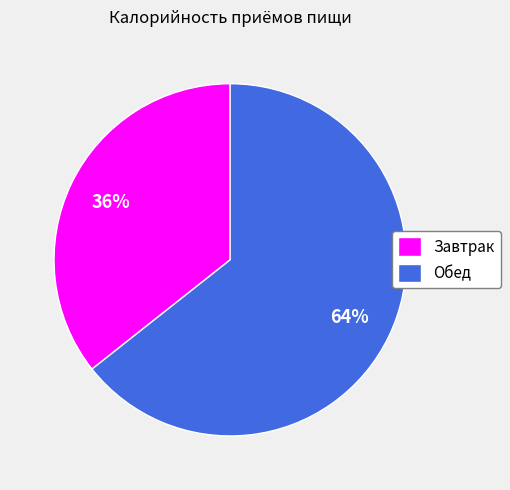

To the nearest percent, what is the average slice percentage?

50%